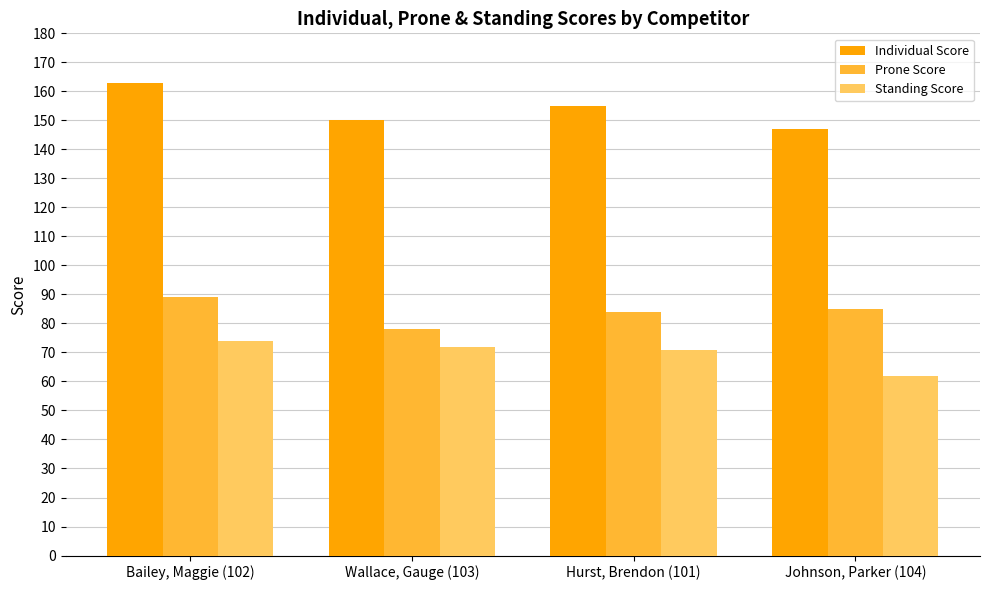

Reading left to right, list all the values displayed in this chart.

Individual Score: 163	150	155	147
Prone Score: 89	78	84	85
Standing Score: 74	72	71	62